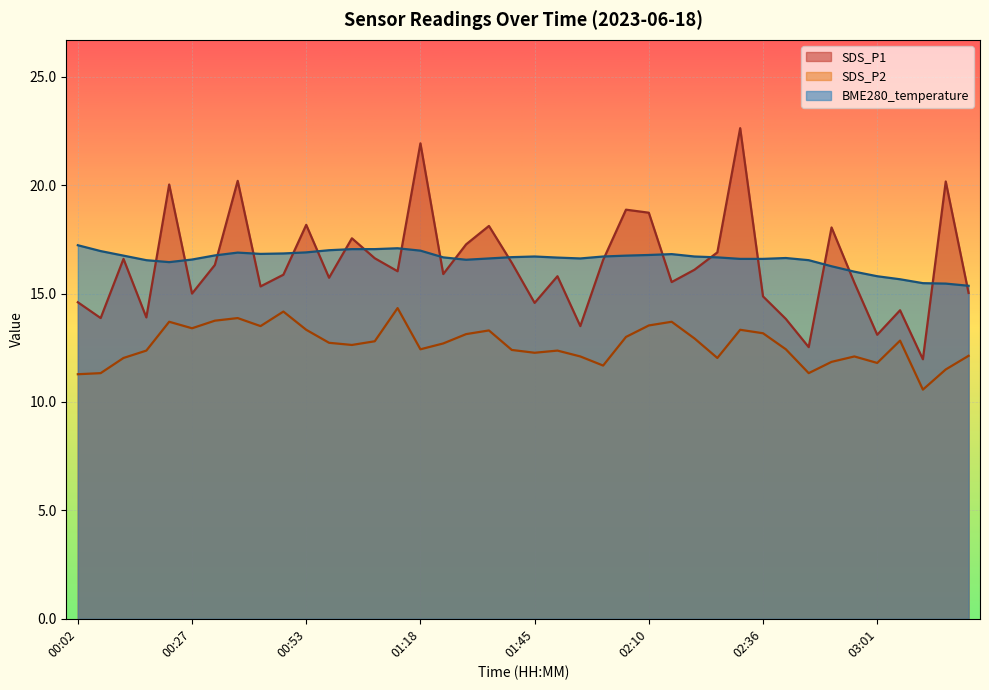

What is the average value of the BME280_temperature series?

16.6